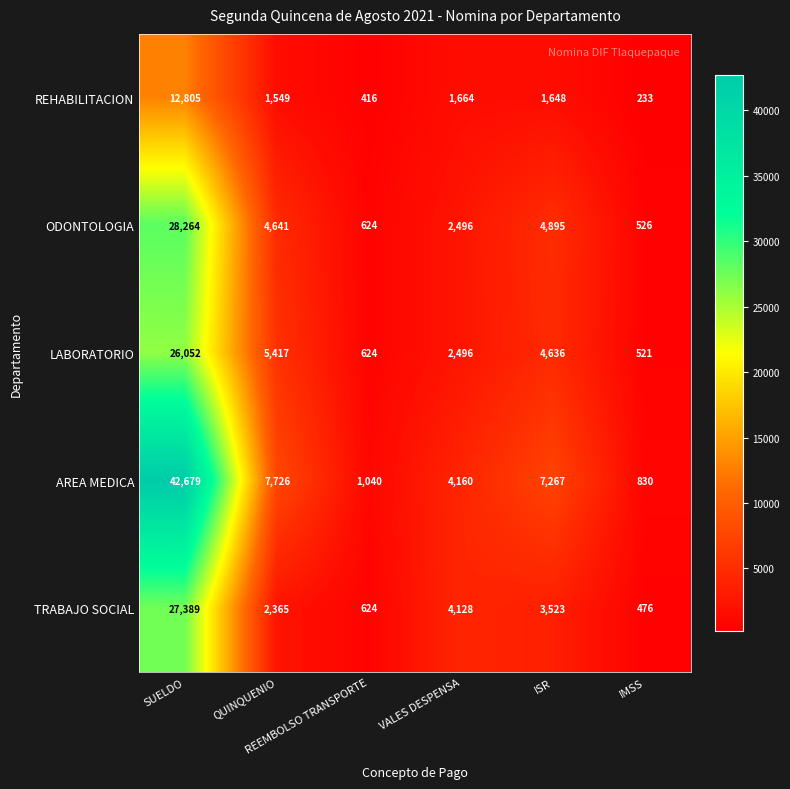

At how many categories does at least one series exceed 6314?

3